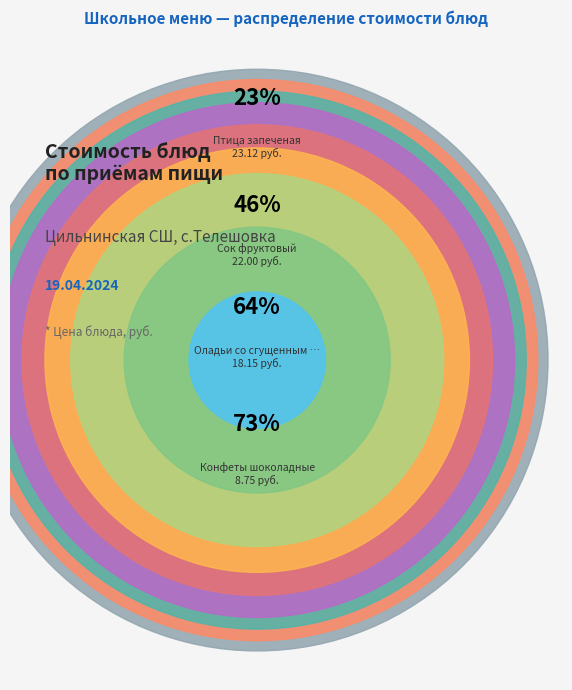

Rank the categories by value from highest to lowest.

Птица запеченая, Сок фруктовый, Оладьи со сгущенным молоком, Конфеты шоколадные, Картофельное пюре, Суп лапша домашняя, Компот из сухофруктов, Салат Витаминный, Хлеб пшеничный